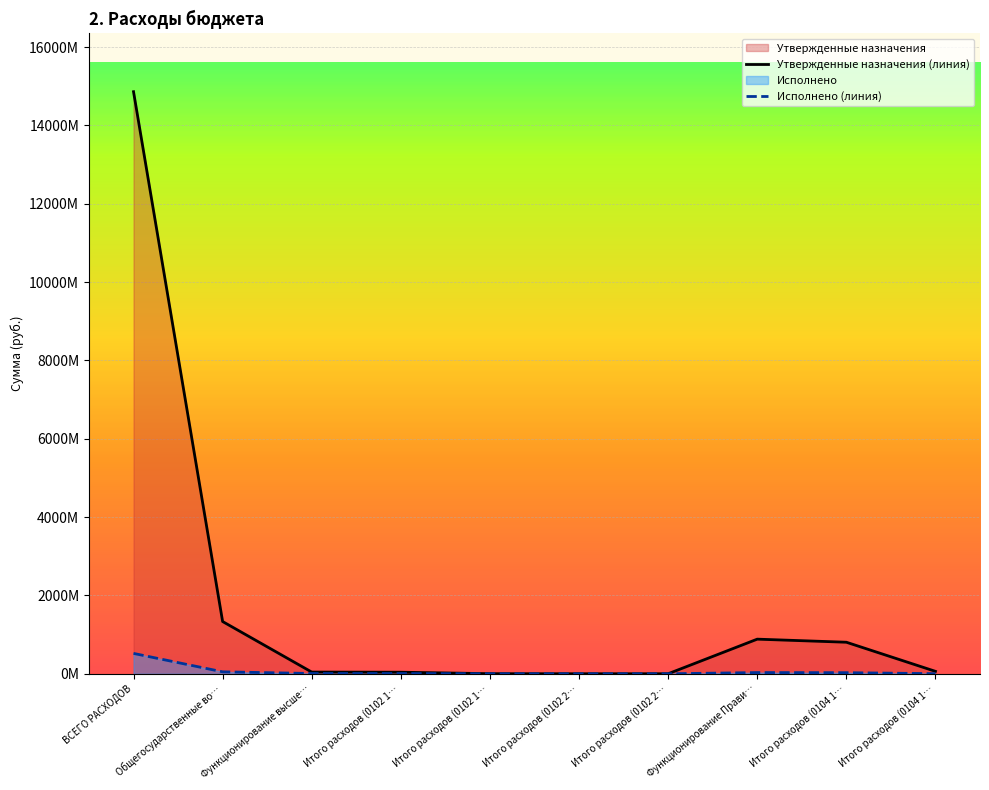

What value does the Утвержденные назначения (линия) series have at Общегосударственные во…?

1333821140.0